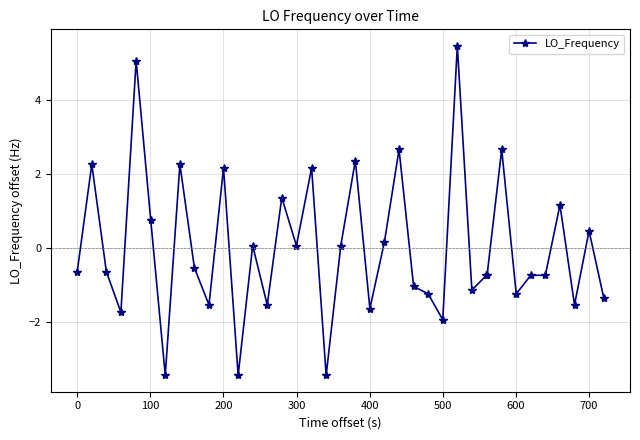

True or false: there are more than 1 points higher than both neighbors.

True